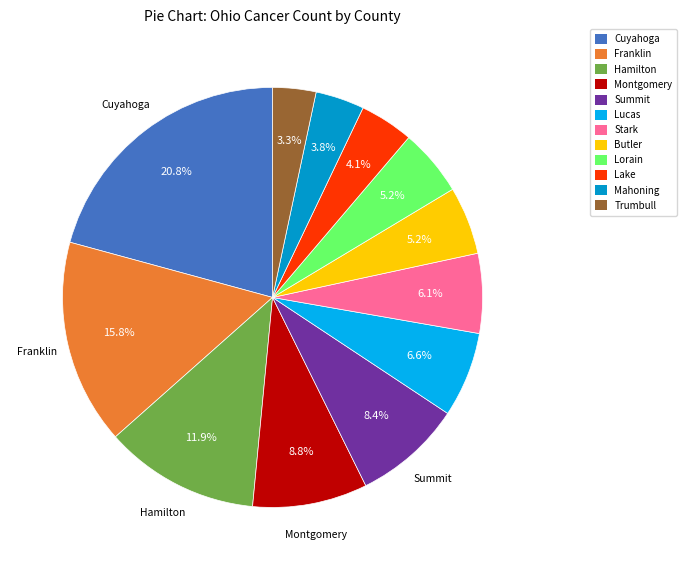

Combined, do Lucas and Franklin account for over 50%?

No